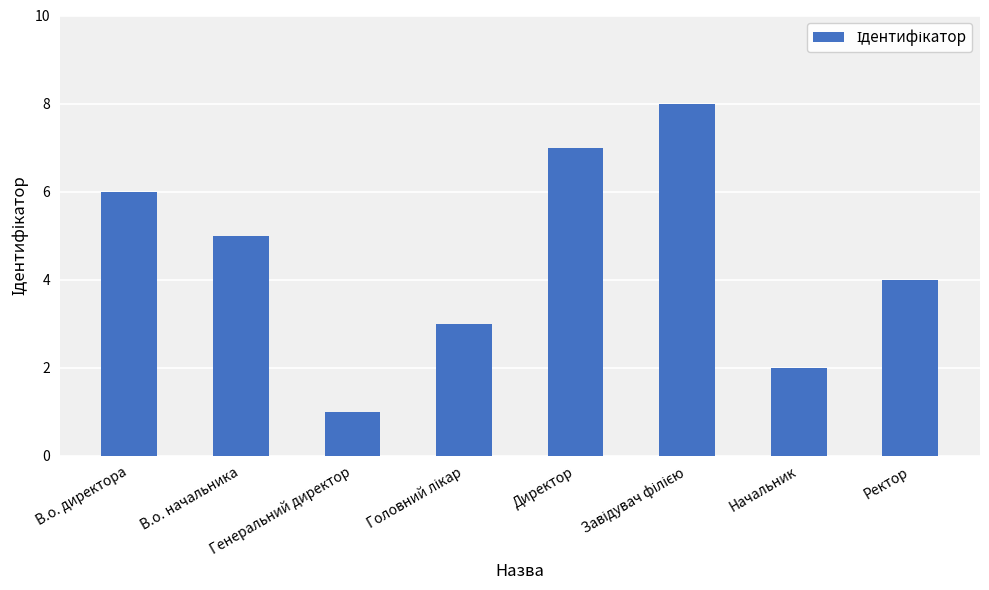

What is the value of the 3rd bar from the left?

1